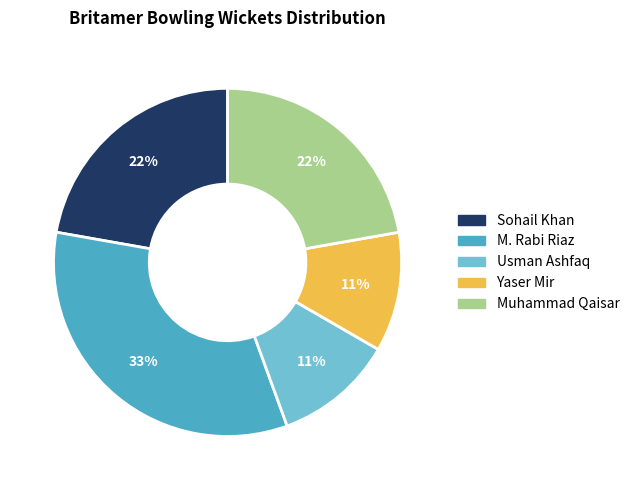

To the nearest percent, what is the difference between the largest and smallest slice percentages?

22%